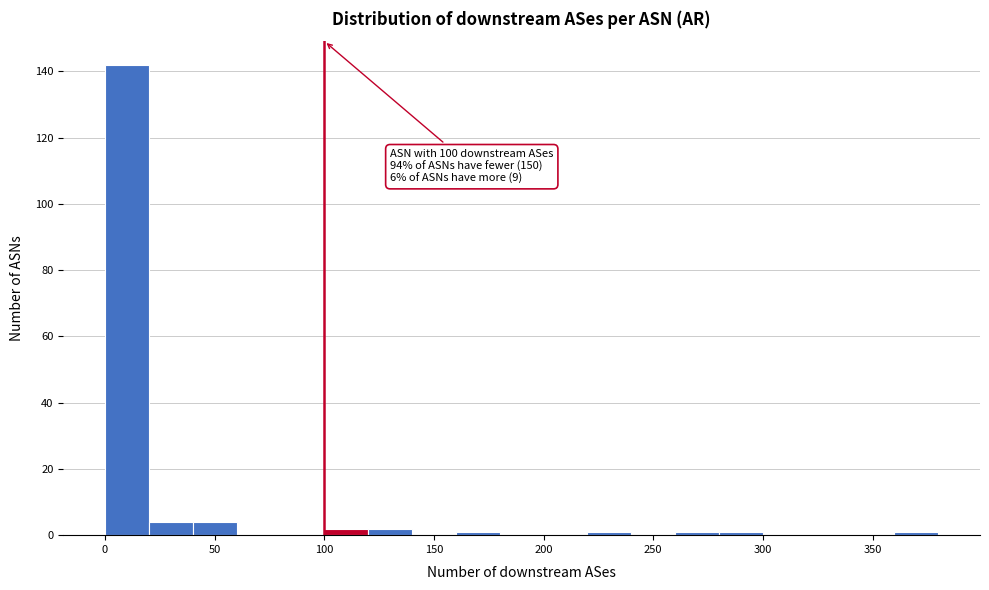

Over which range of the x-axis is the bar tallest?

0 to 20